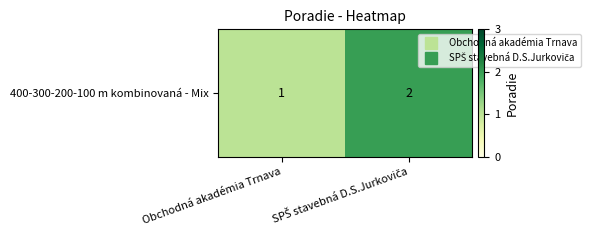

What is the difference between the maximum and minimum values?

1